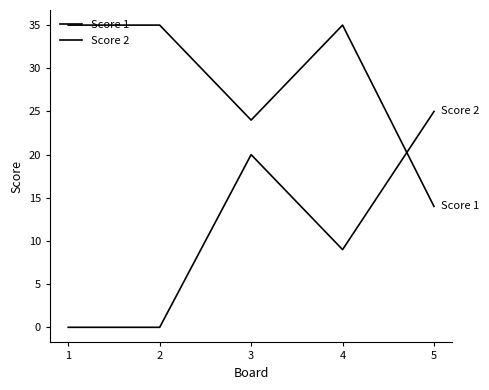

How many lines are shown in the chart?

2